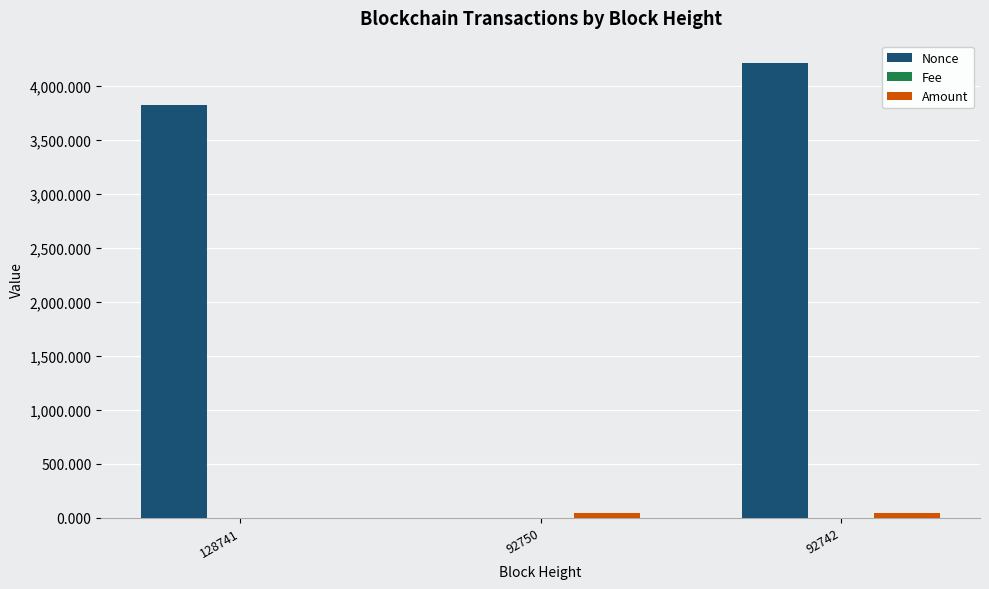

What is the highest value of the Amount series?

44.9